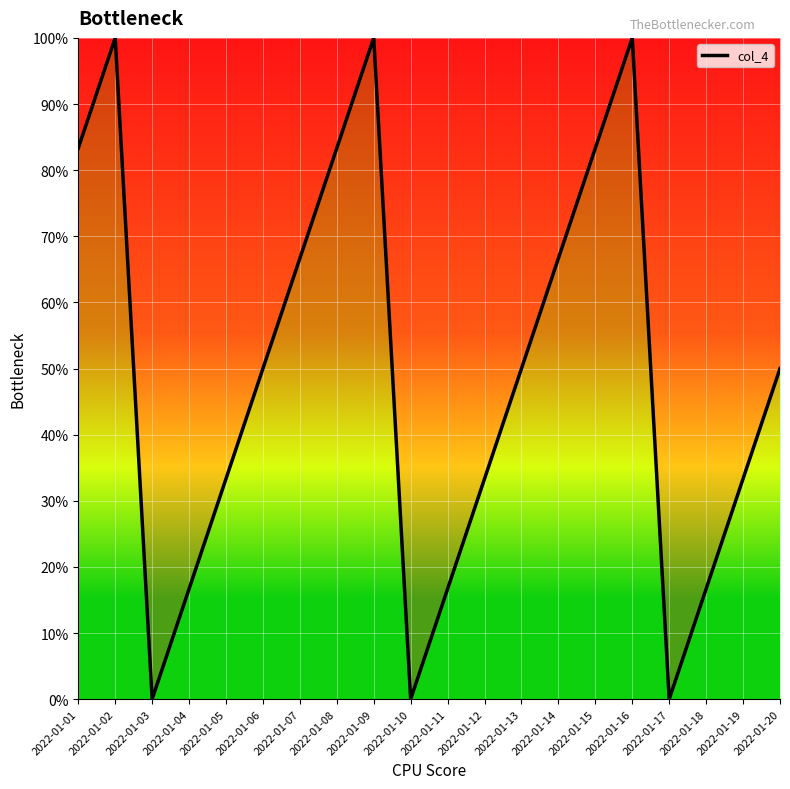

What is the change in value from 2022-01-13 to 2022-01-15?

+33.3